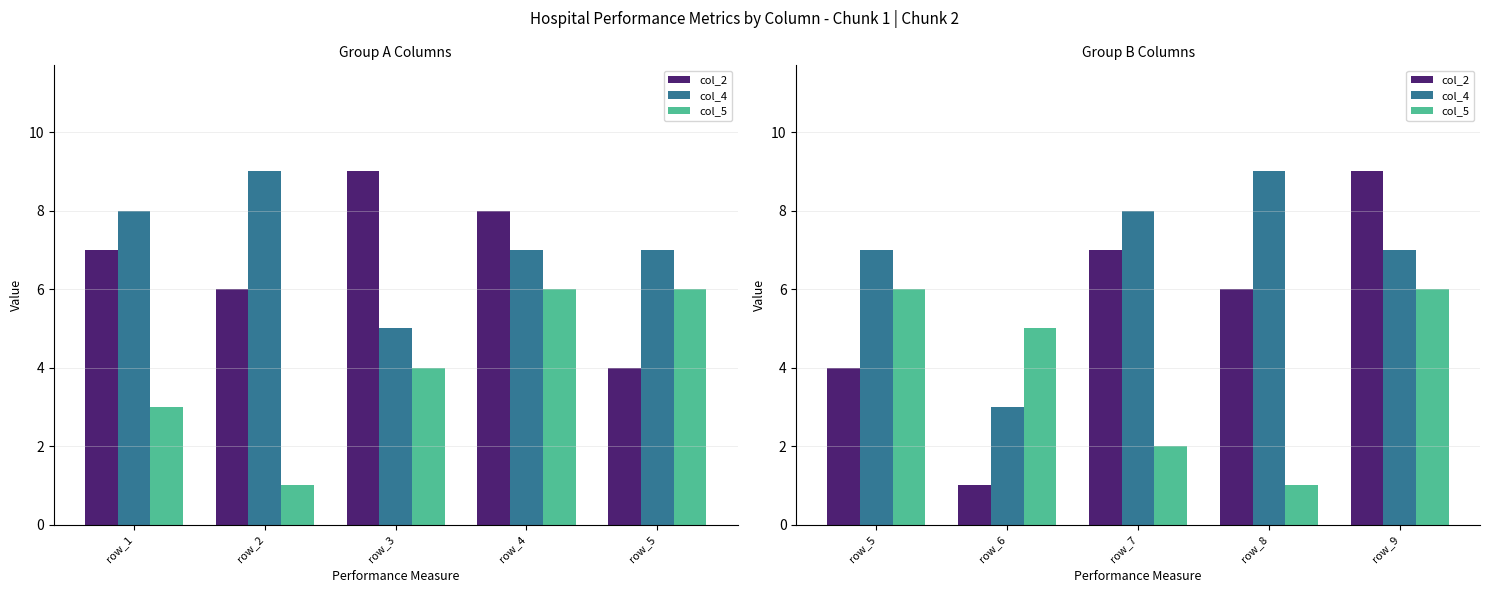

At how many categories does at least one series exceed 3?

5